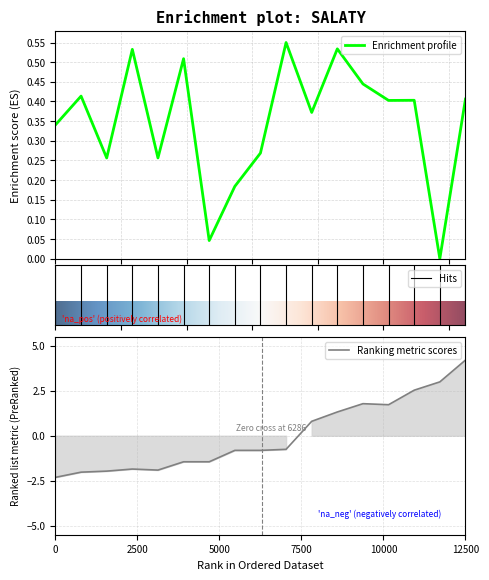

True or false: Ranking metric scores has a value of -2.3 at 0.

True